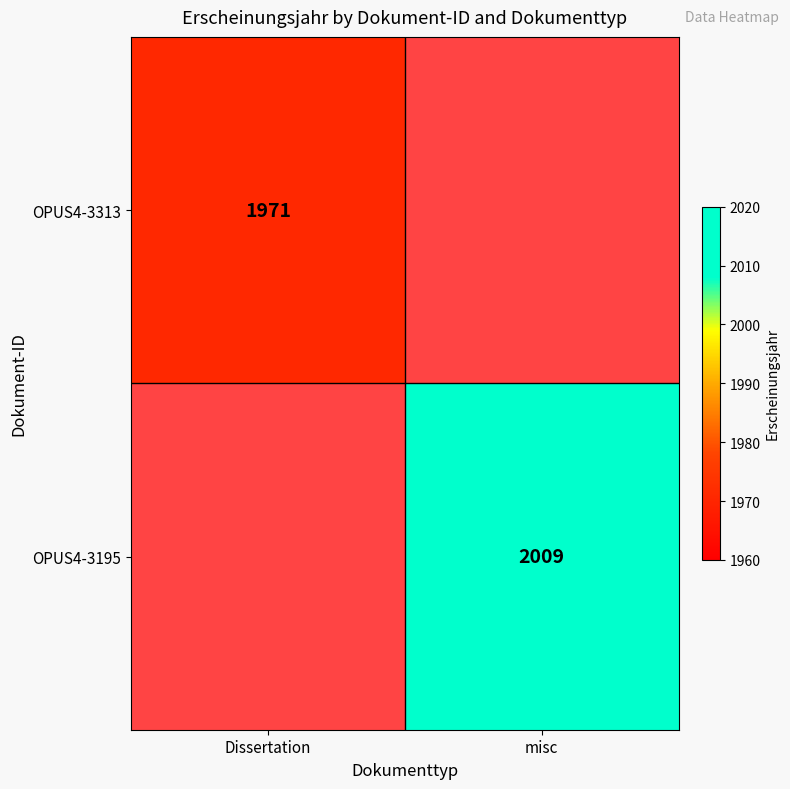

True or false: OPUS4-3195 has a value of 427 at misc.

False